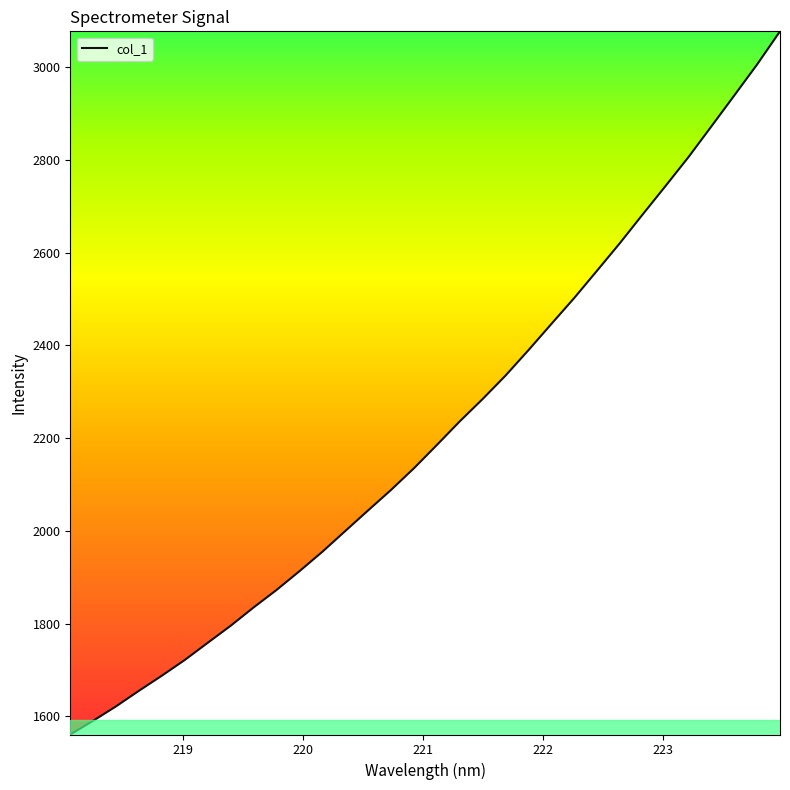

What is the sum of all values?

70924.5